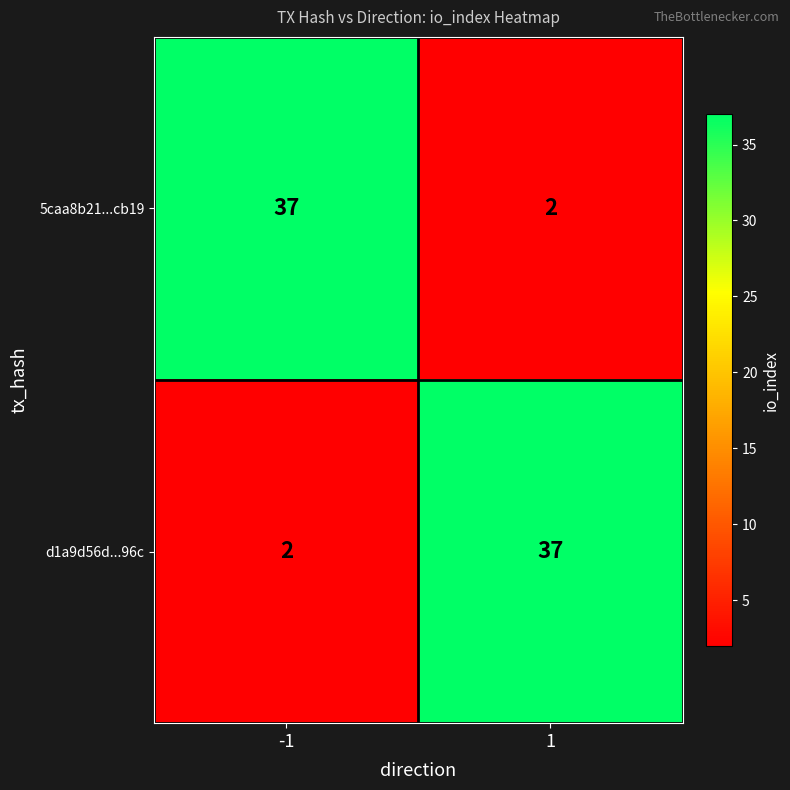

What is the total value across all series at 1?

39